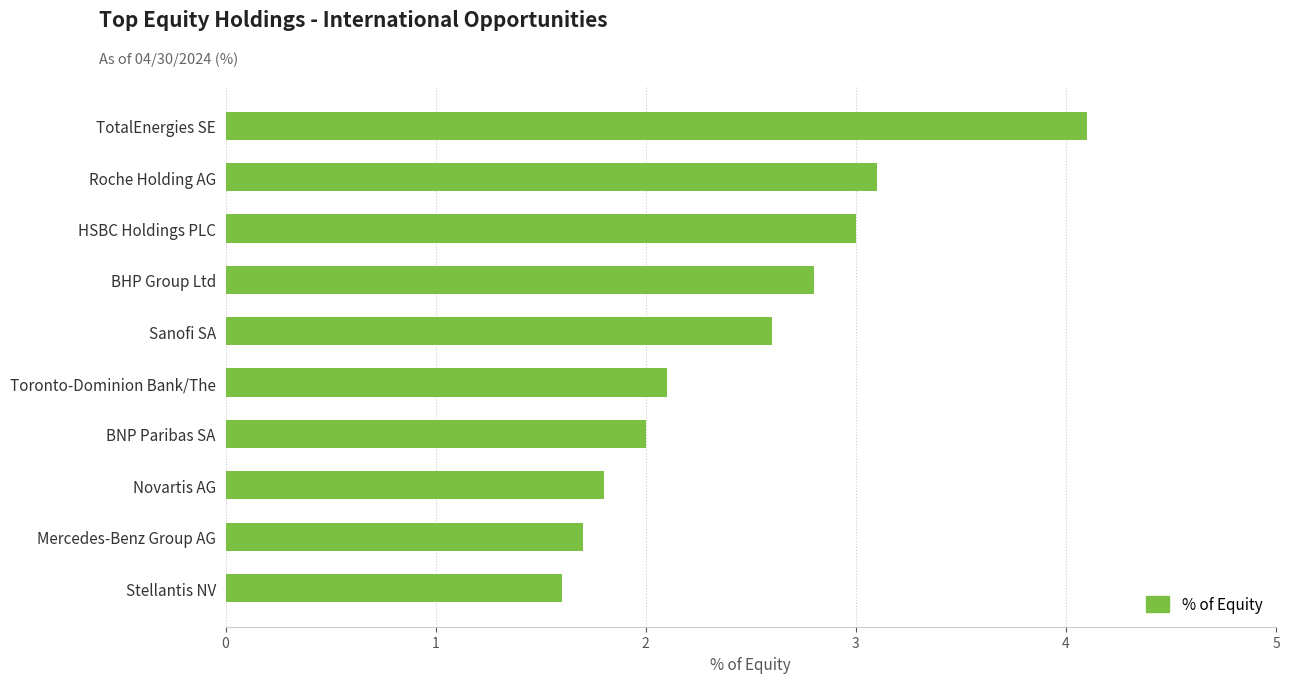

Reading top to bottom, list all the values displayed in this chart.

TotalEnergies SE=4.1	Roche Holding AG=3.1	HSBC Holdings PLC=3.0	BHP Group Ltd=2.8	Sanofi SA=2.6	Toronto-Dominion Bank/The=2.1	BNP Paribas SA=2.0	Novartis AG=1.8	Mercedes-Benz Group AG=1.7	Stellantis NV=1.6